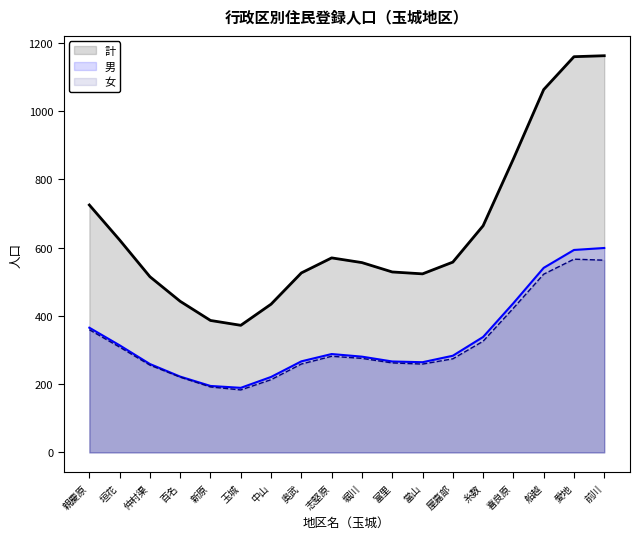

Is the value of 女 at 糸数 greater than the value of 計 at 奥武?

No